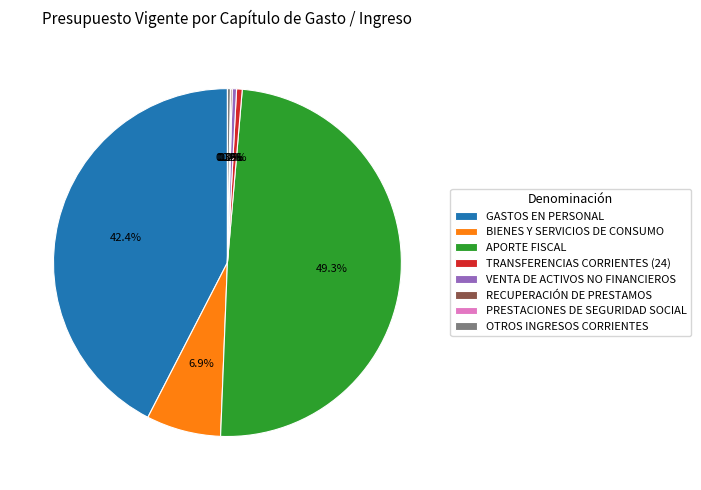

Which category has the biggest portion of the pie?

APORTE FISCAL